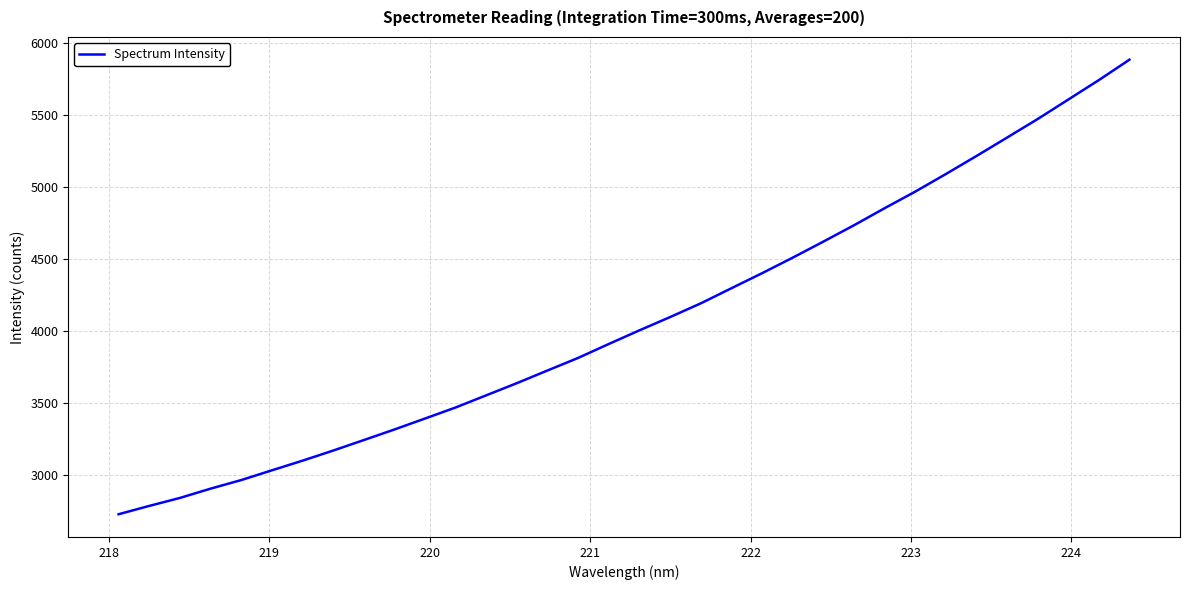

What is the smallest value displayed?

2729.5